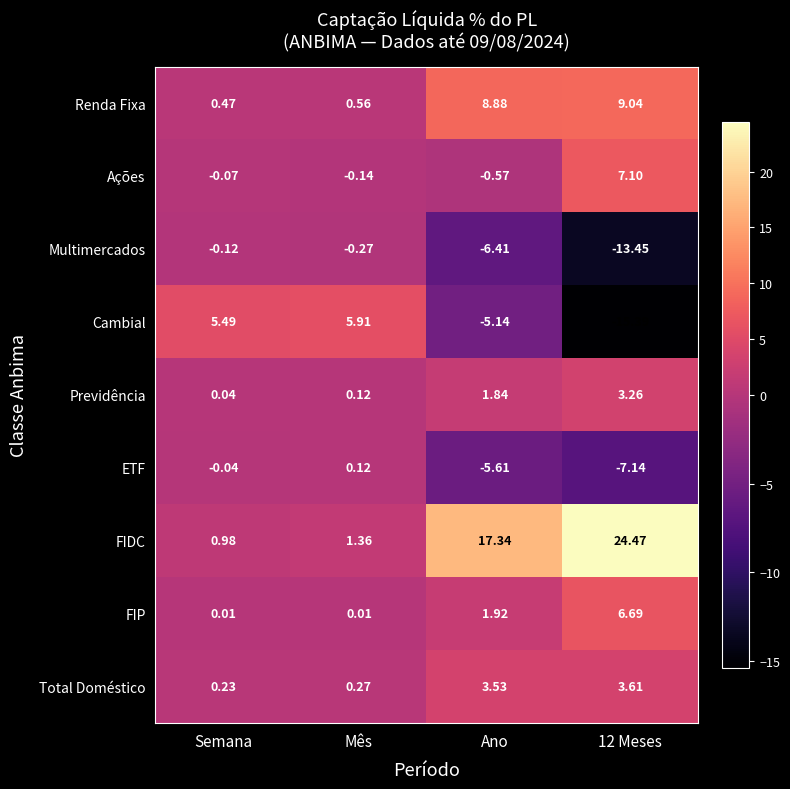

At which label does Previdência reach its minimum?

Semana